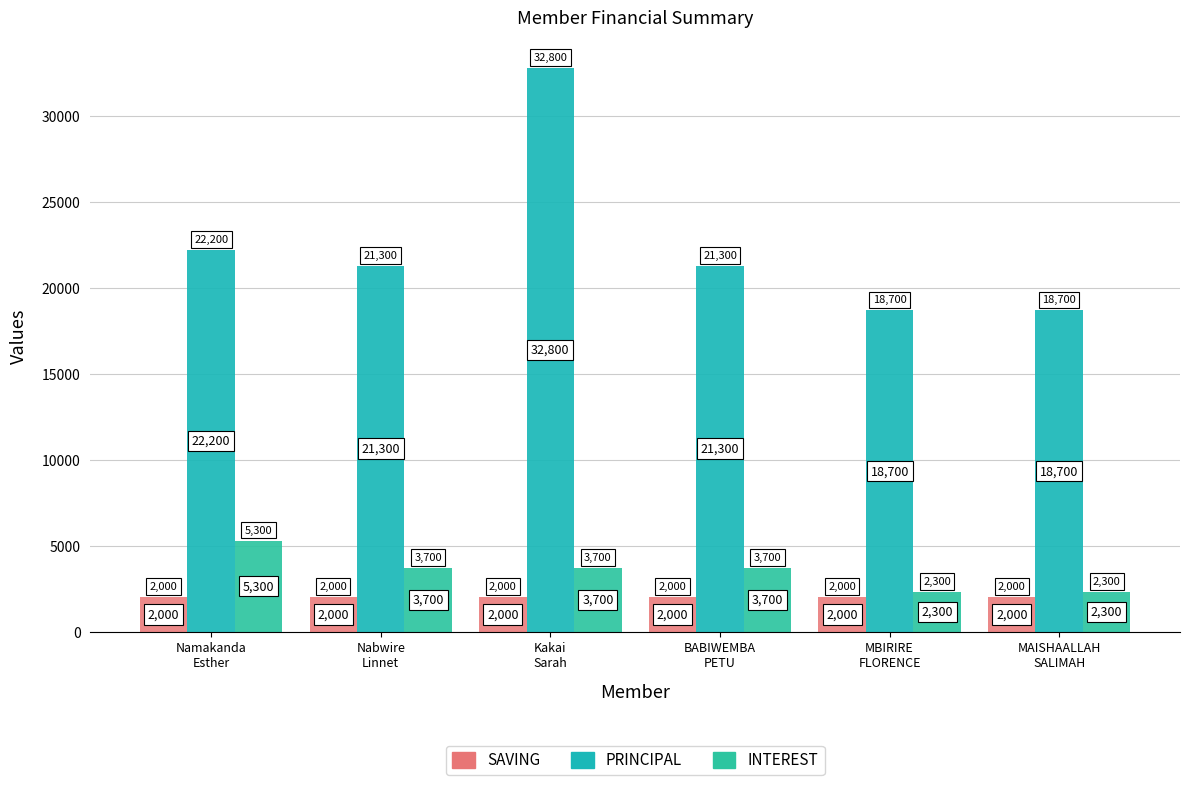

What is the smallest value displayed?

2000